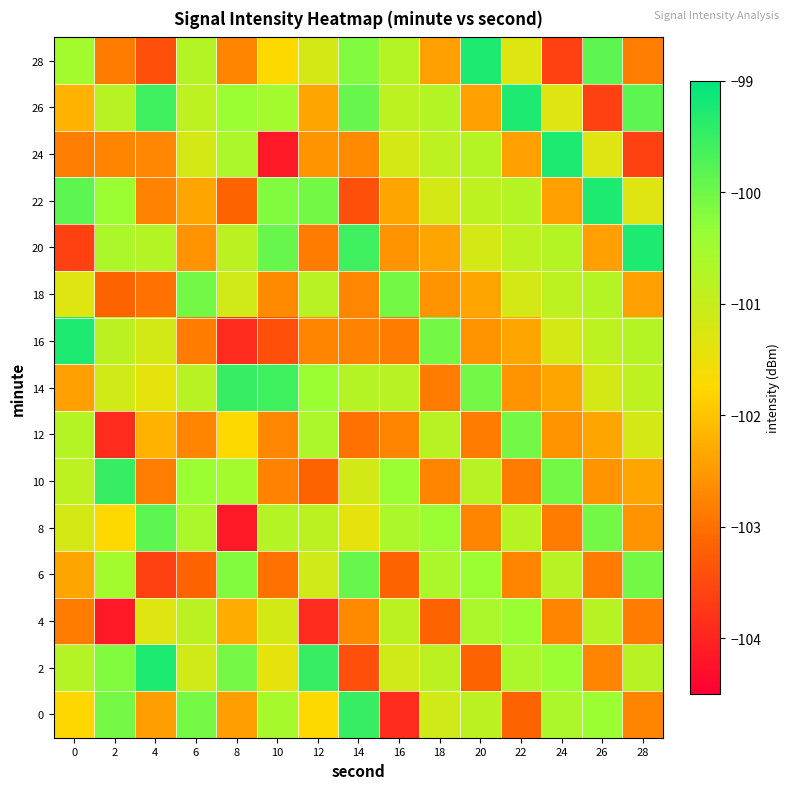

At how many categories does at least one series exceed -103?

15